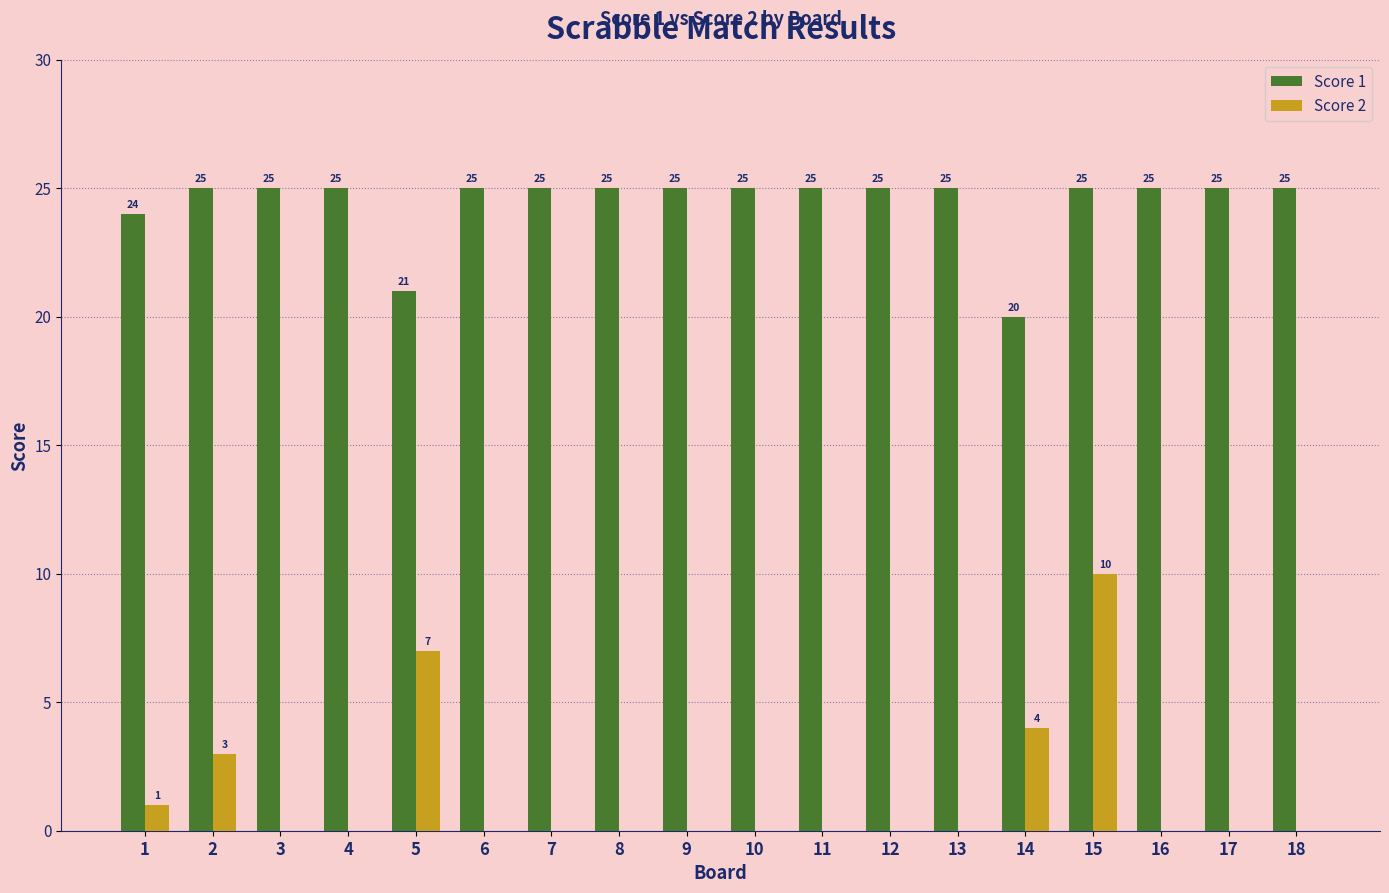

What are all the series names shown in the legend?

Score 1, Score 2